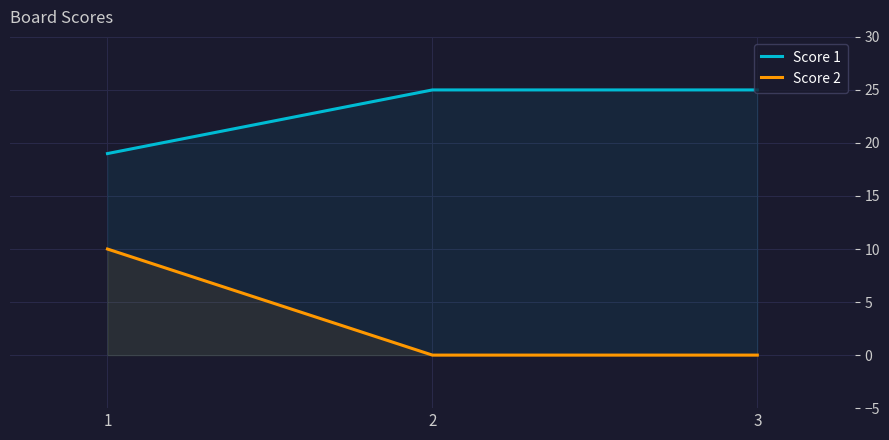

Which series changed the most between 1 and 2?

Score 2